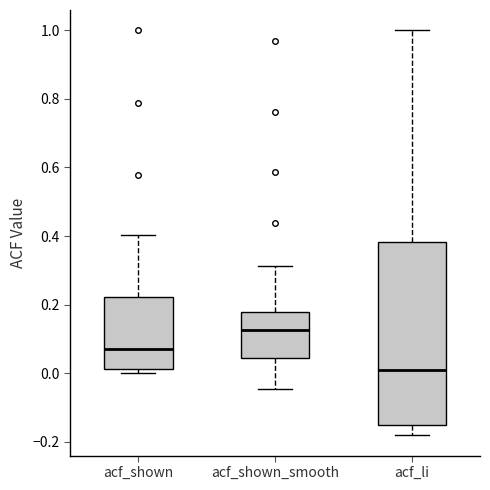

Where is the upper edge of the box for acf_shown on the y-axis? The values are not printed on the chart, so give them approximately, as read against the axis.

0.22